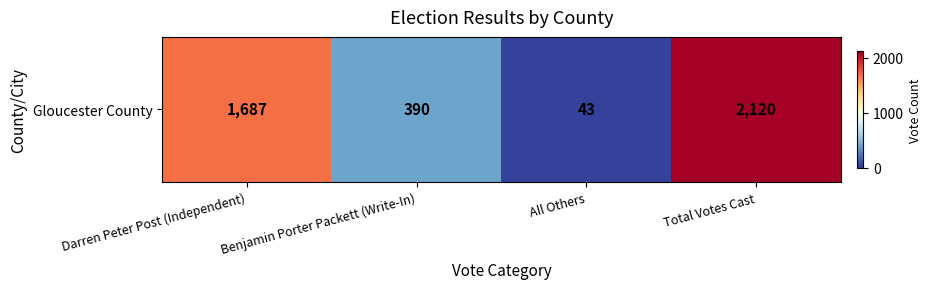

Which has a higher value, Darren Peter Post (Independent) or All Others?

Darren Peter Post (Independent)